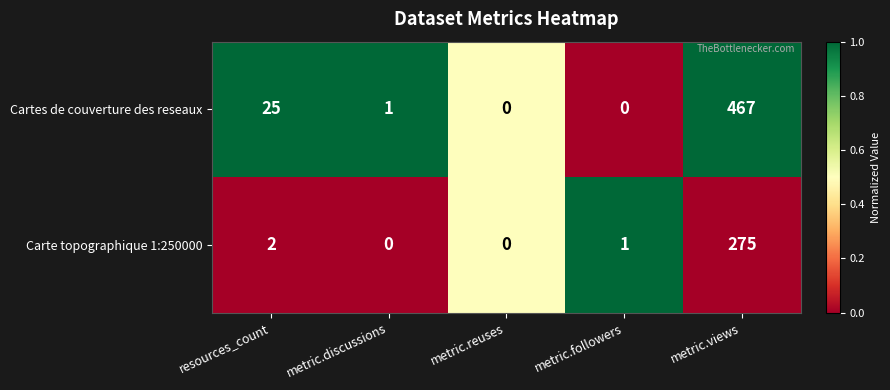

Reading left to right, transcribe all the data shown in this chart.

Cartes de couverture des reseaux: 25	1	0	0	467
Carte topographique 1:250000: 2	0	0	1	275